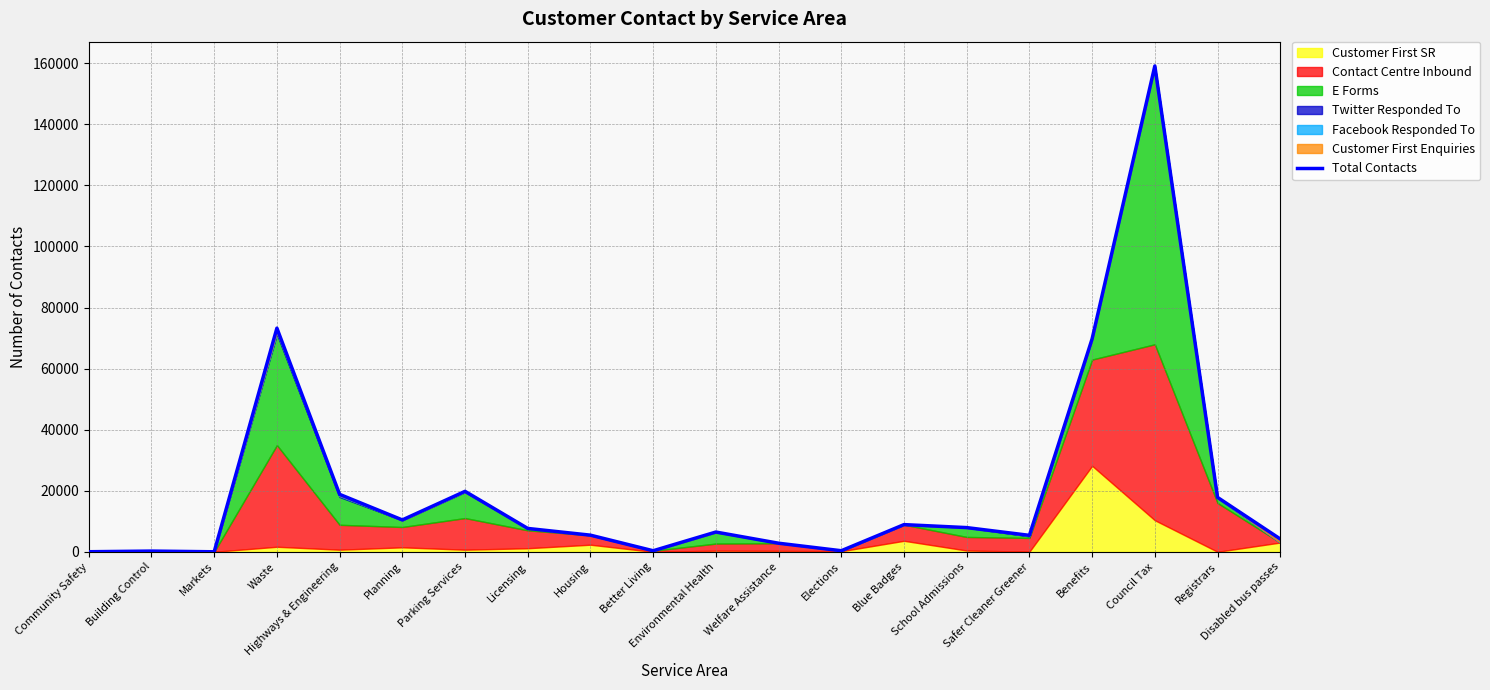

What is the difference between the second highest and minimum values?

73240